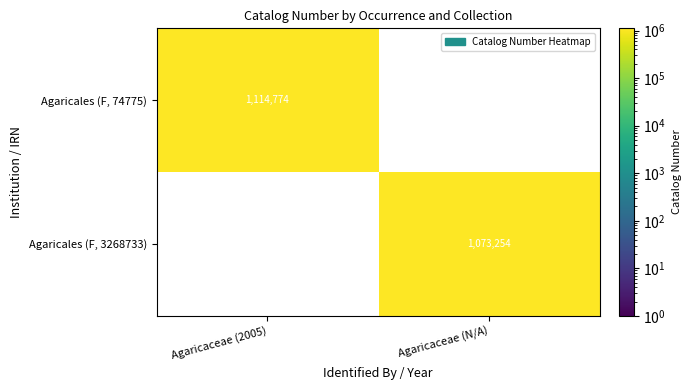

Which category has the lowest value across all series?

Agaricaceae (N/A)